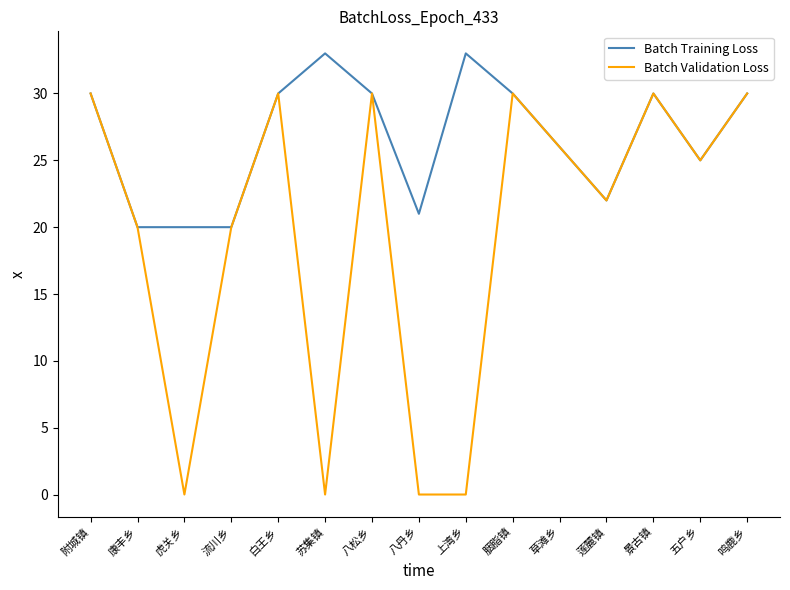

What is the total value across all series at 八松乡?

60